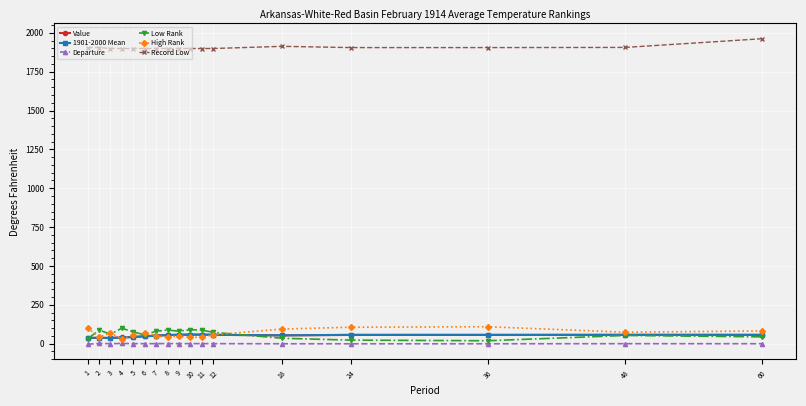

Which series has the largest total across all categories?

Record Low